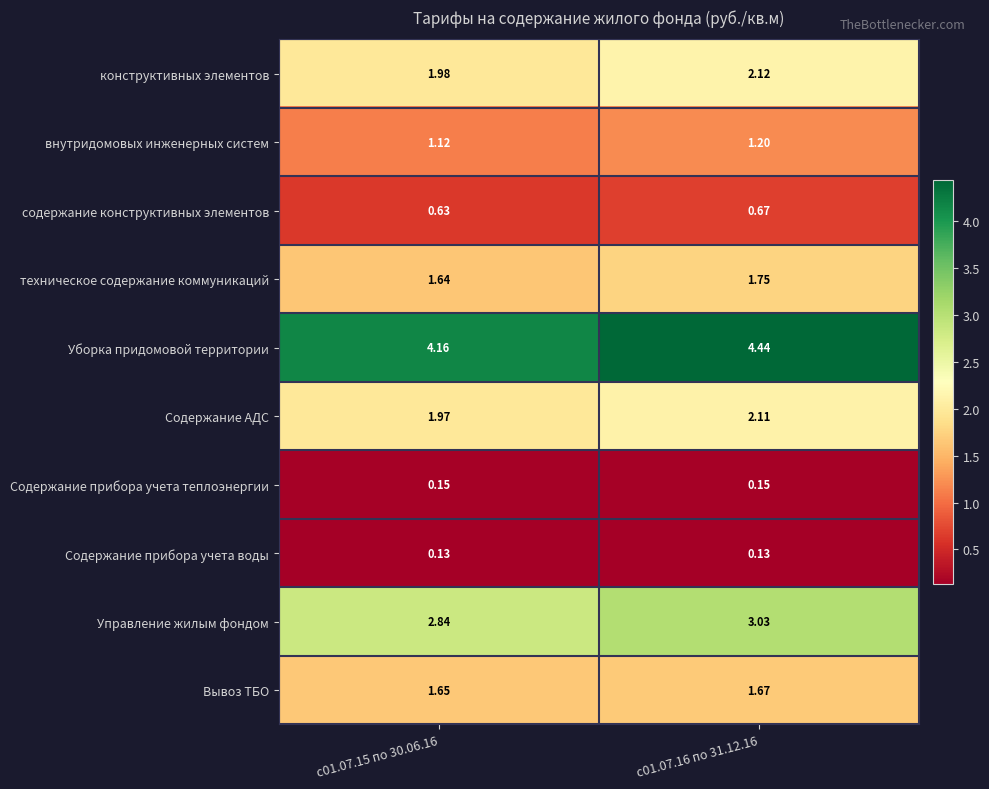

Rank the series at с01.07.15 по 30.06.16 from highest to lowest value.

Уборка придомовой территории, Управление жилым фондом, конструктивных элементов, Содержание АДС, Вывоз ТБО, техническое содержание коммуникаций, внутридомовых инженерных систем, содержание конструктивных элементов, Содержание прибора учета теплоэнергии, Содержание прибора учета воды